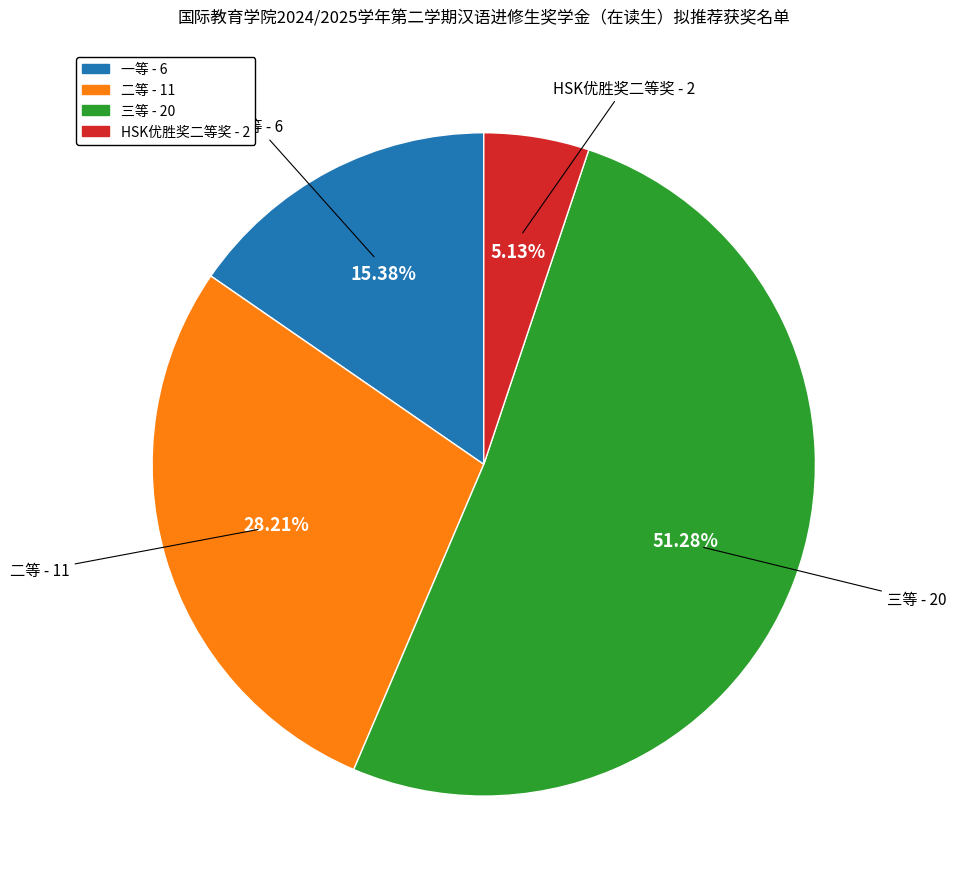

What is the ratio of the value at 二等 to the value at 一等?

1.8